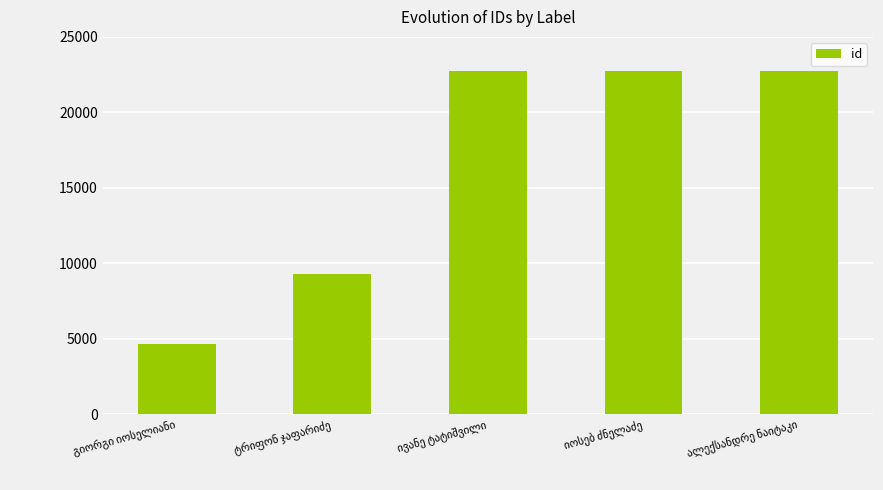

What is the value of the 2nd bar from the left?

9306